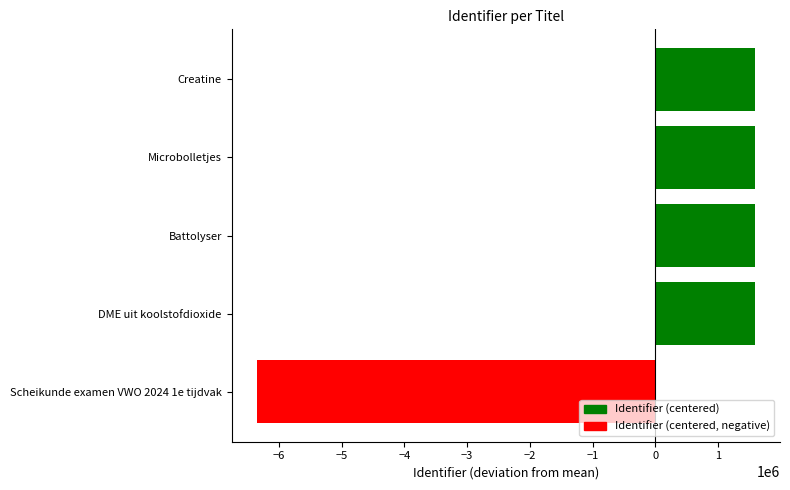

How many bars are there in total?

5